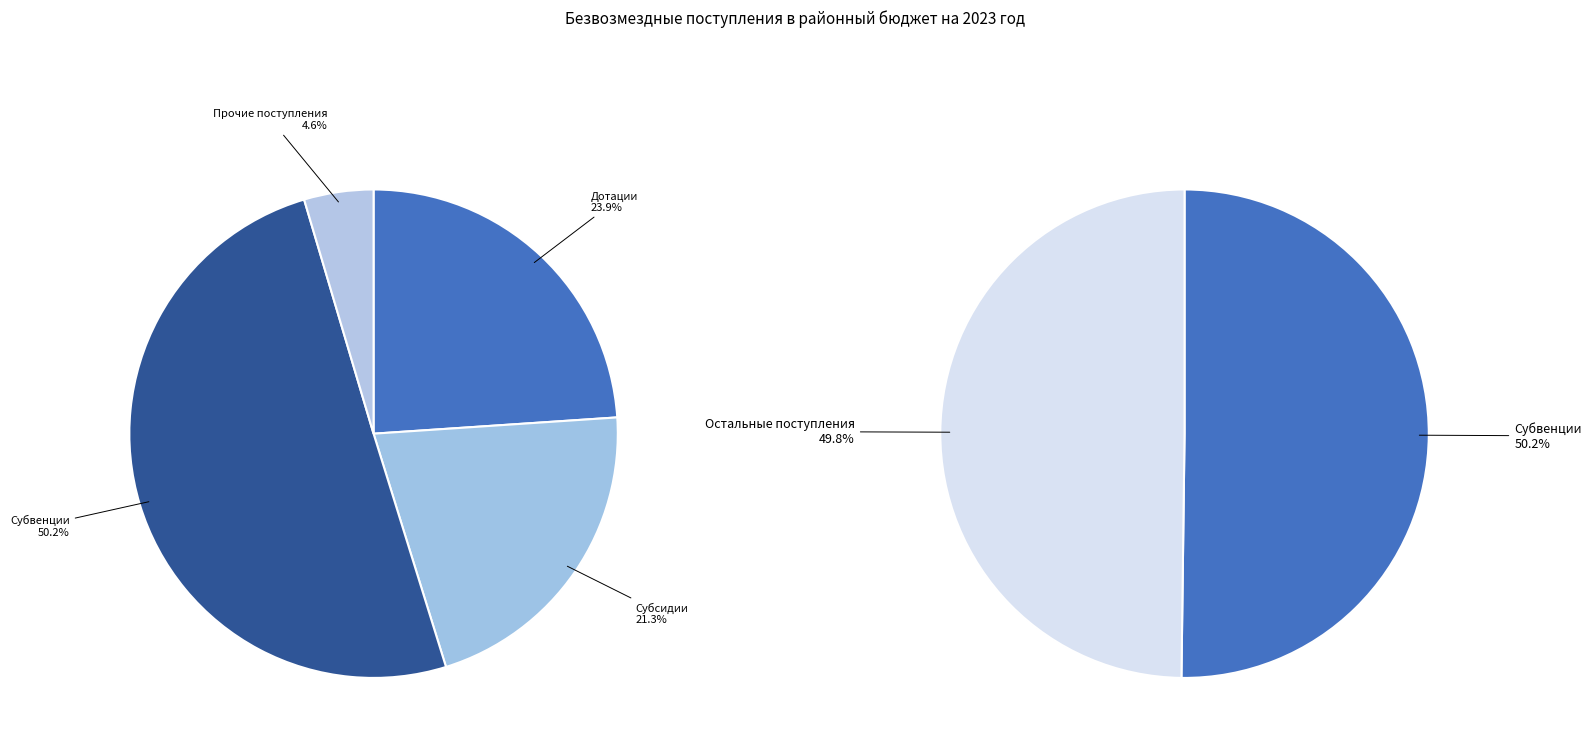

Between Субвенции and Субсидии, which is larger?

Субвенции